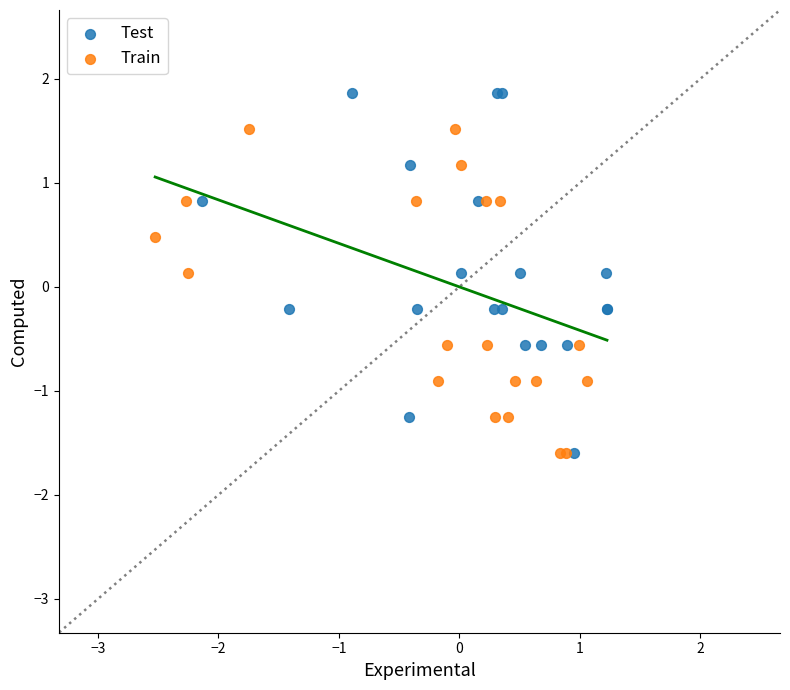

Which series has the largest Y range (max minus min)?

Test